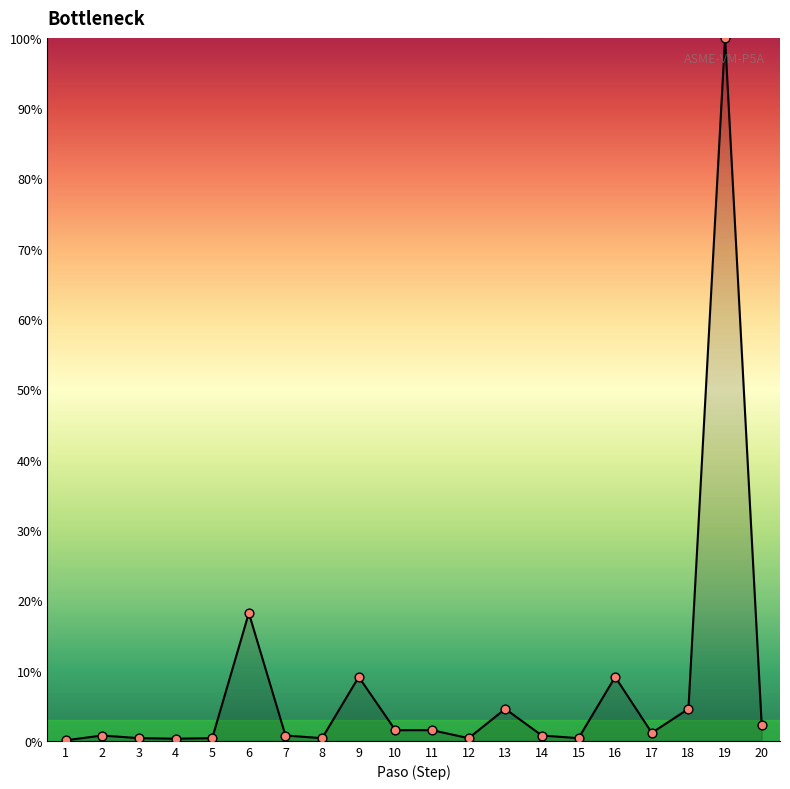

What is the change in value from 9 to 11?

-7.6